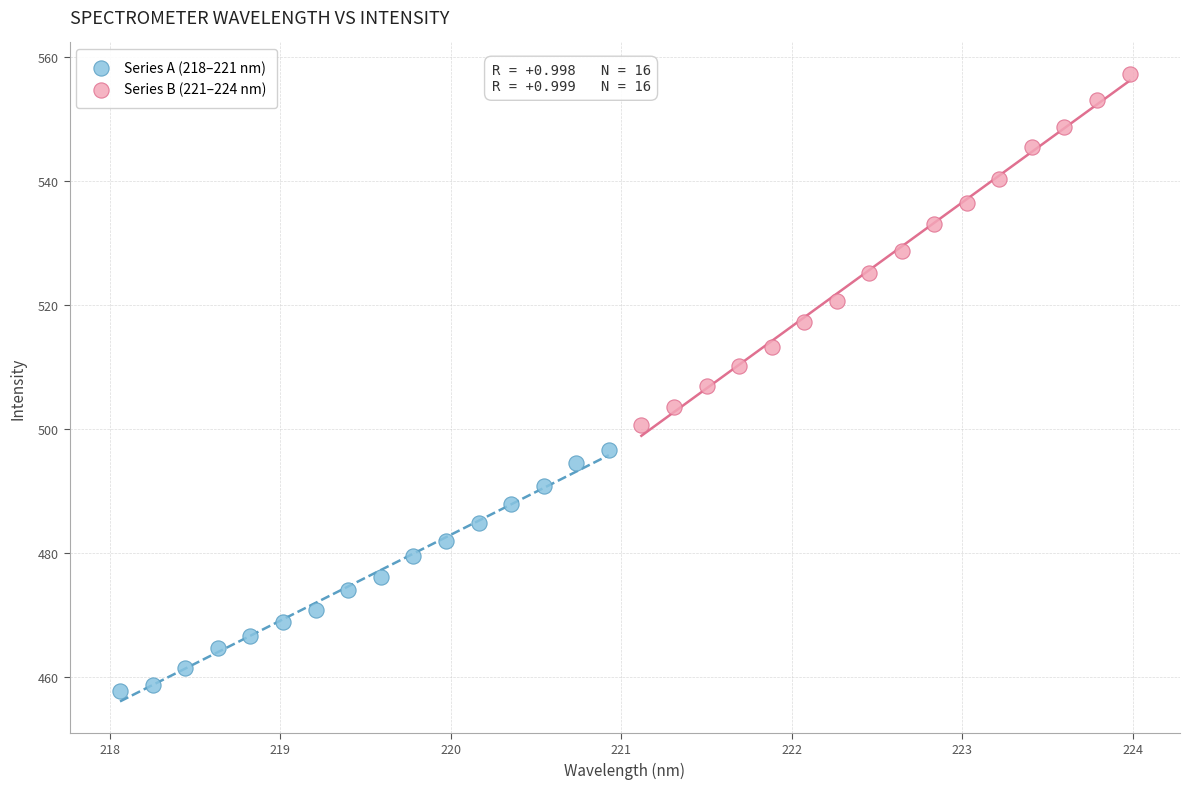

What are all the series names shown in the legend?

Series A (218–221 nm), Series B (221–224 nm)